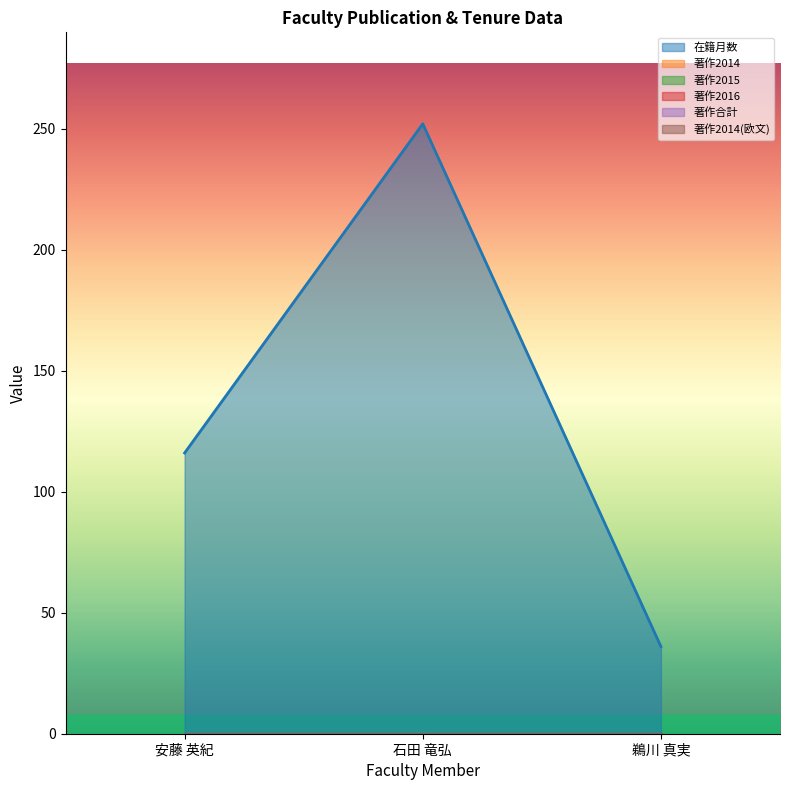

Is the value of 著作2015 at 鵜川 真実 greater than the value of 著作合計 at 安藤 英紀?

No